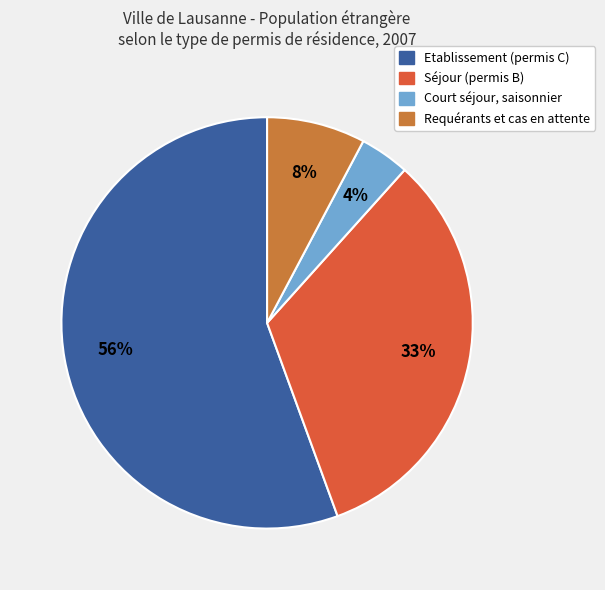

Which slice is the smallest?

Court séjour, saisonnier